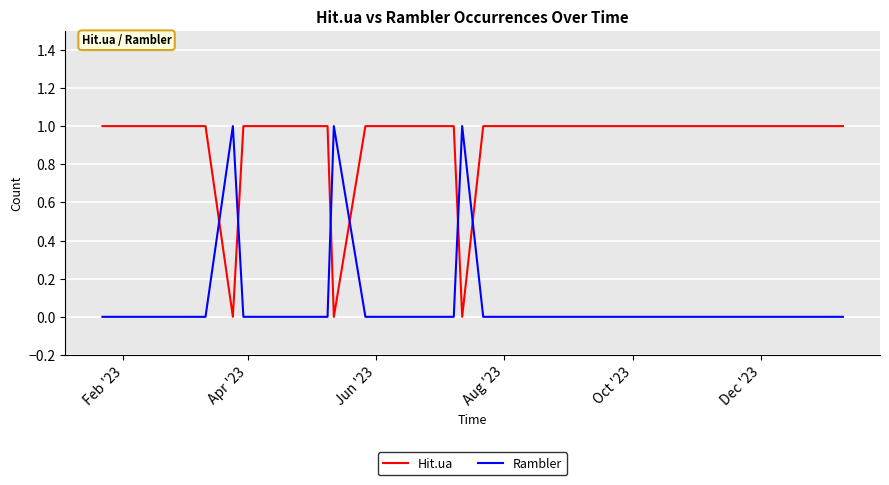

Reading left to right, what are all the values shown in this chart?

Hit.ua: 1	1	1	1	1	1	0	1	1	1	1	1	1	1	1	0	1	1	1	0	1	1	1	1	1	1	1	1	1	1	1	1	1	1	1	1	1	1	1
Rambler: 0	0	0	0	0	0	1	0	0	0	0	0	0	0	0	1	0	0	0	1	0	0	0	0	0	0	0	0	0	0	0	0	0	0	0	0	0	0	0